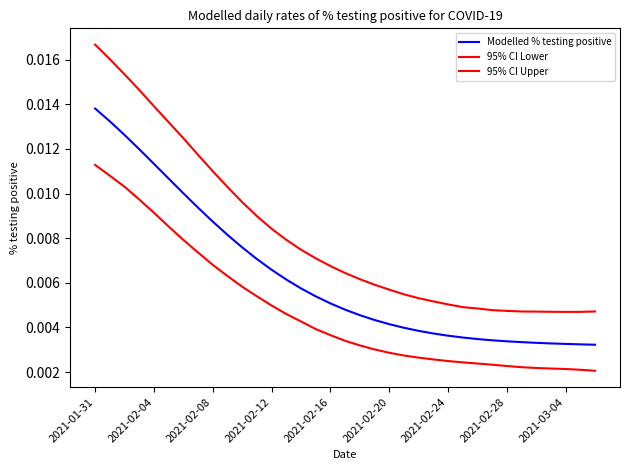

How many lines are shown in the chart?

3